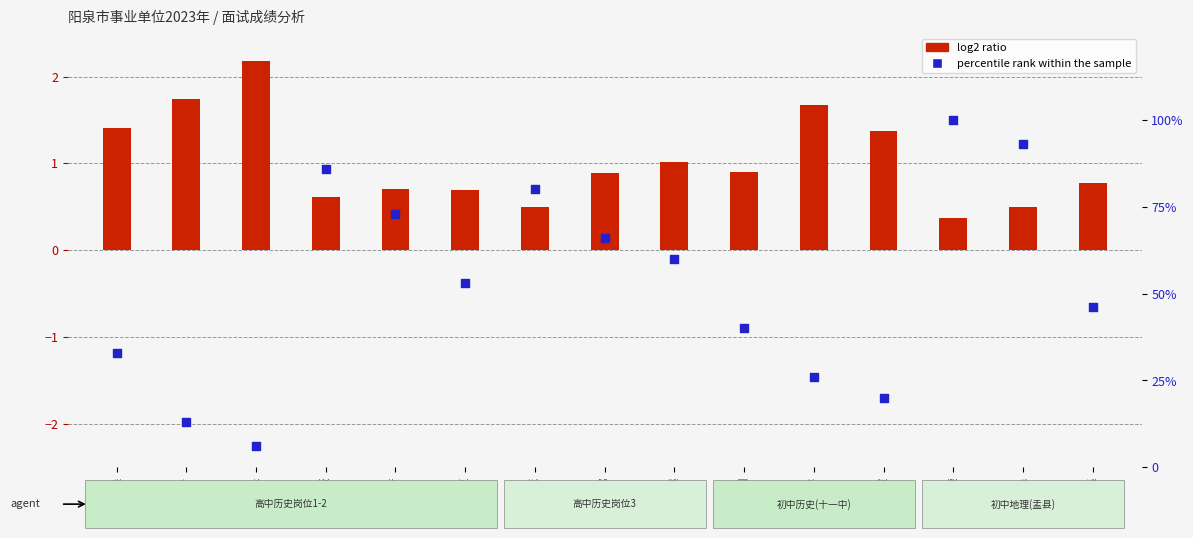

Which series reaches the minimum Y coordinate?

log2 ratio